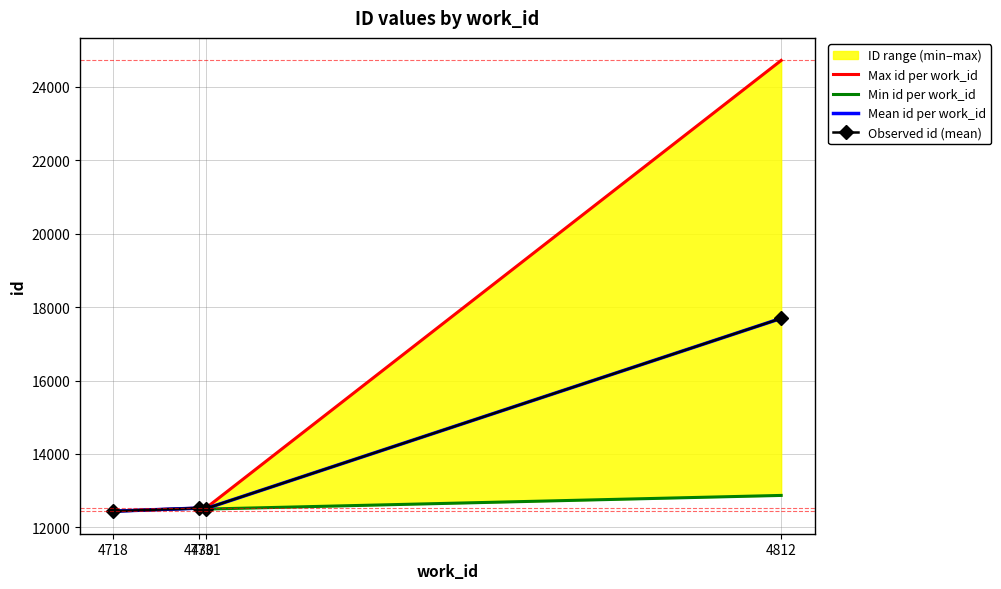

True or false: Min id per work_id and Mean id per work_id cross at least once.

False